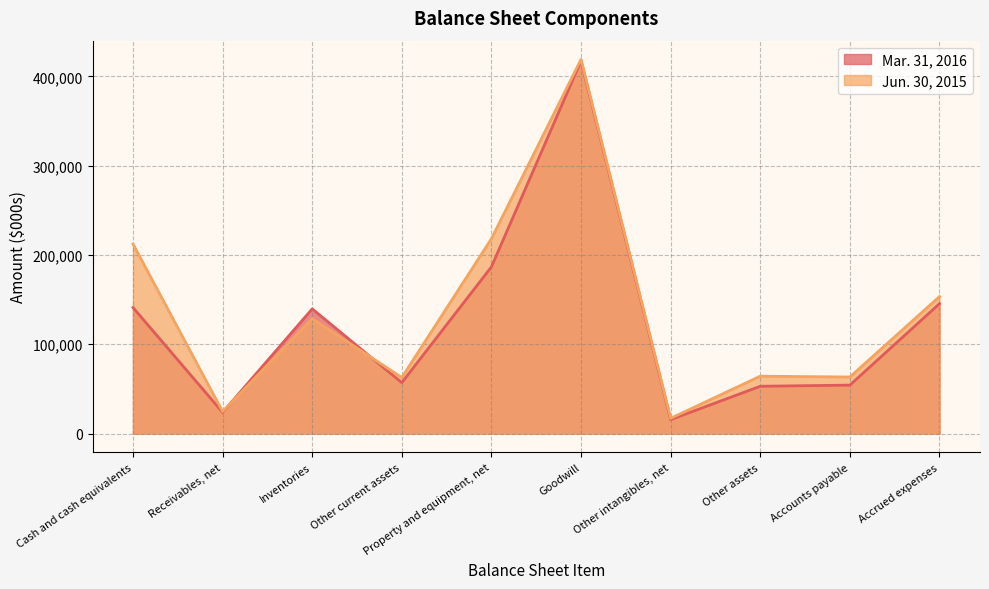

Between Receivables, net and Property and equipment, net, which is larger?

Property and equipment, net